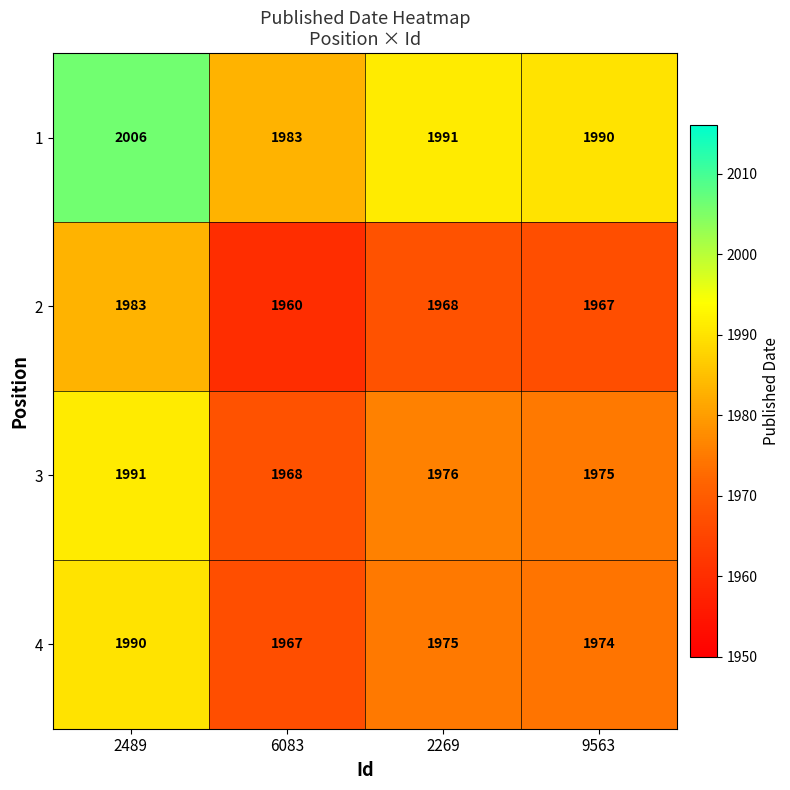

Reading left to right, transcribe all the data shown in this chart.

1: 2489=2006	6083=1983	2269=1991	9563=1990
2: 2489=1983	6083=1960	2269=1968	9563=1967
3: 2489=1991	6083=1968	2269=1976	9563=1975
4: 2489=1990	6083=1967	2269=1975	9563=1974